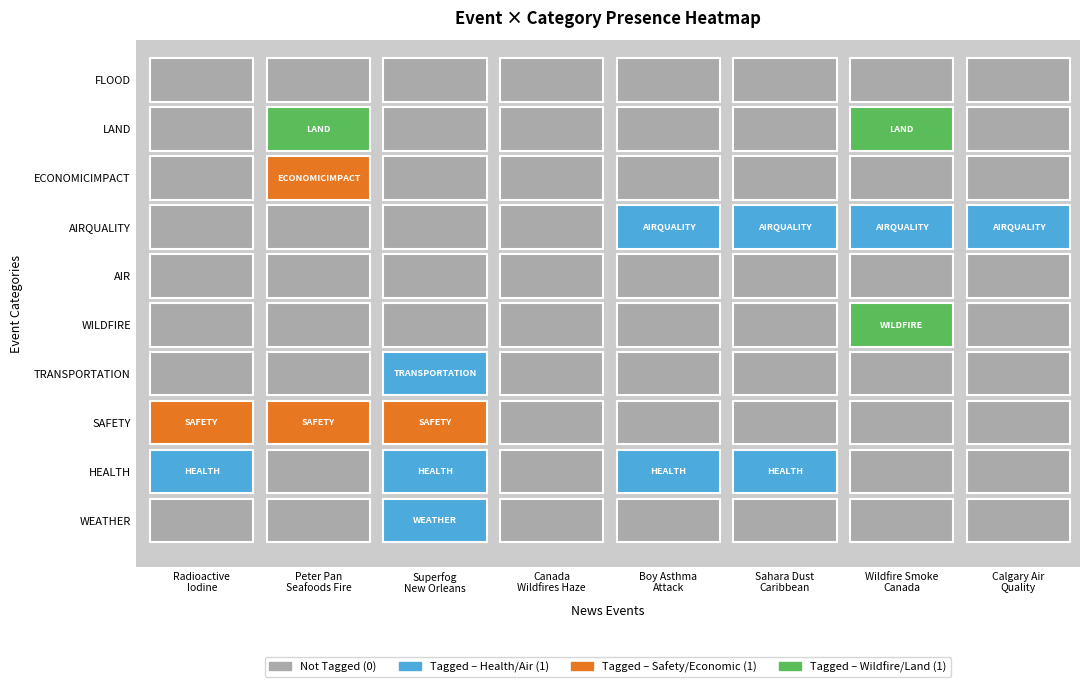

Which label corresponds to the largest value in the chart?

Superfog
New Orleans